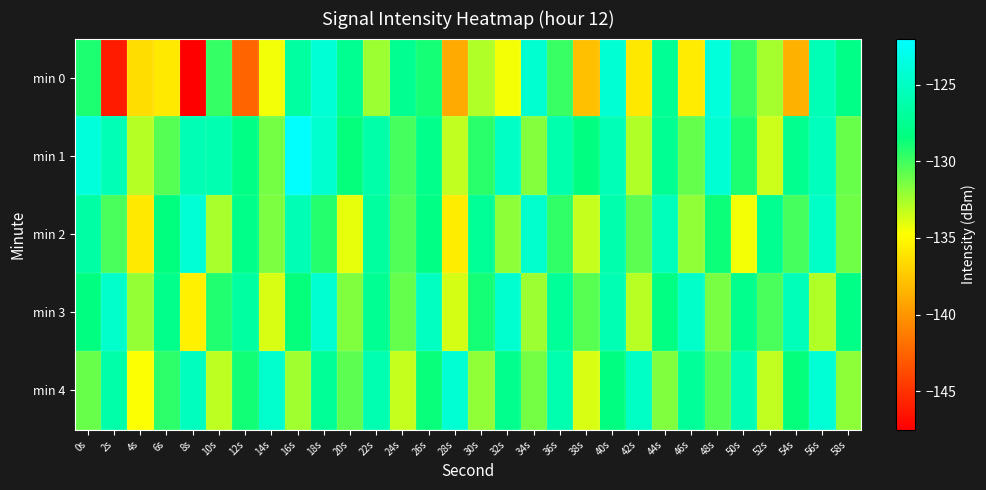

How many data points does each series have?

30